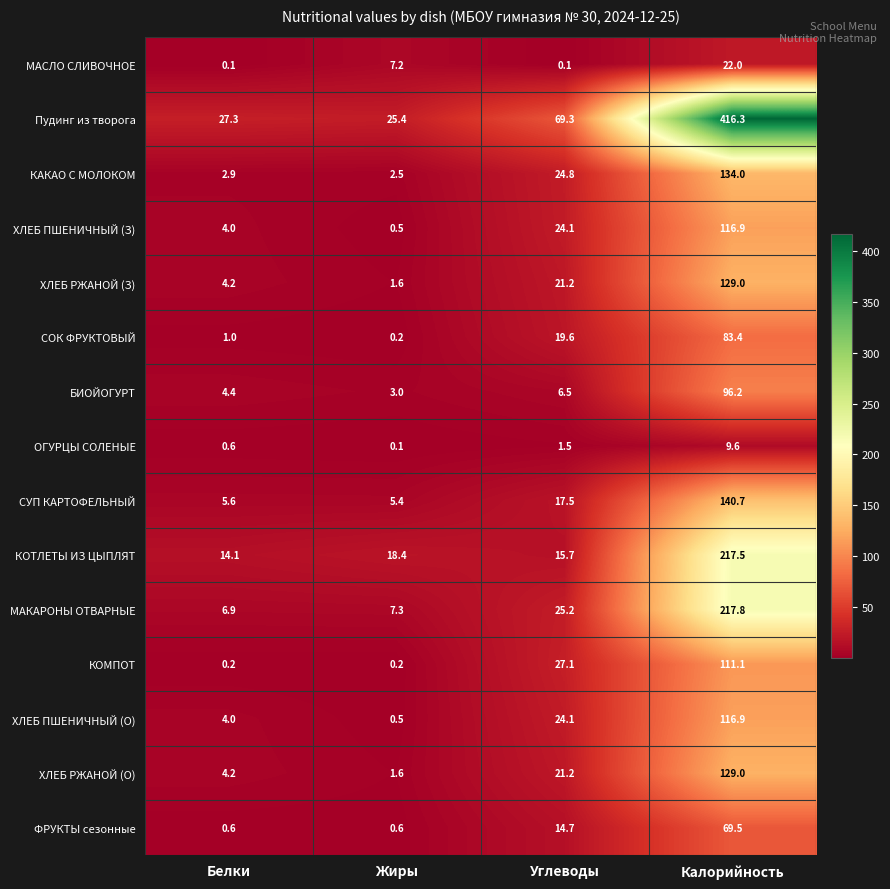

The value of Пудинг из творога at Калорийность is 679.0. True or false?

False